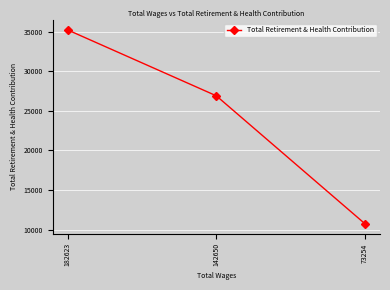

How many data points does each series have?

3